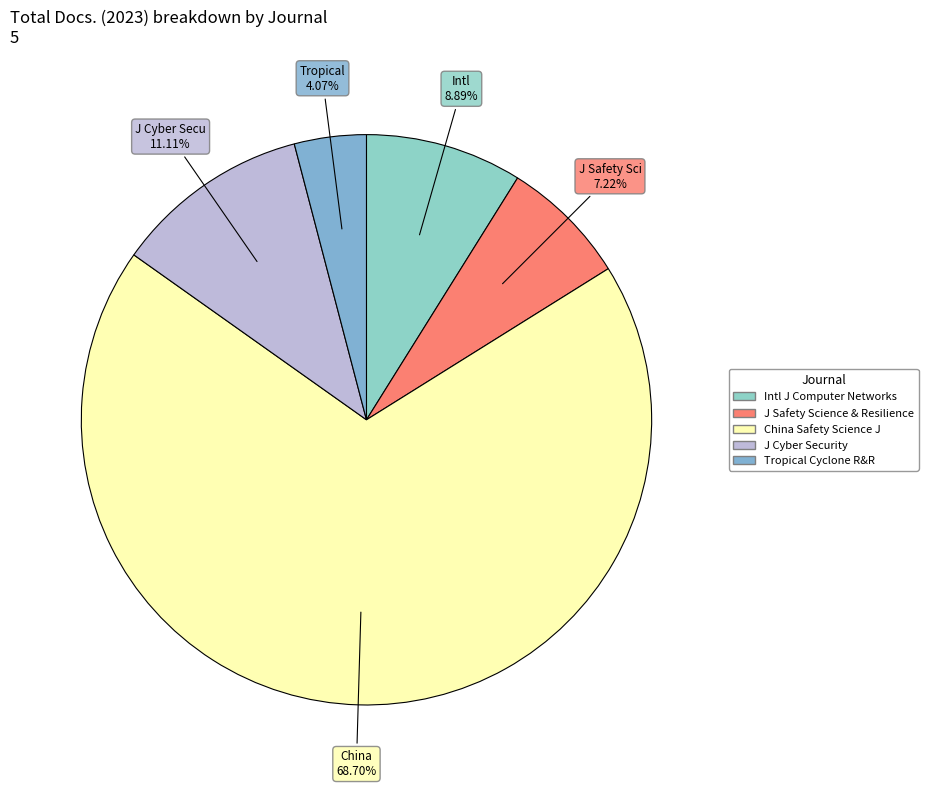

Count the number of slices in the pie.

5